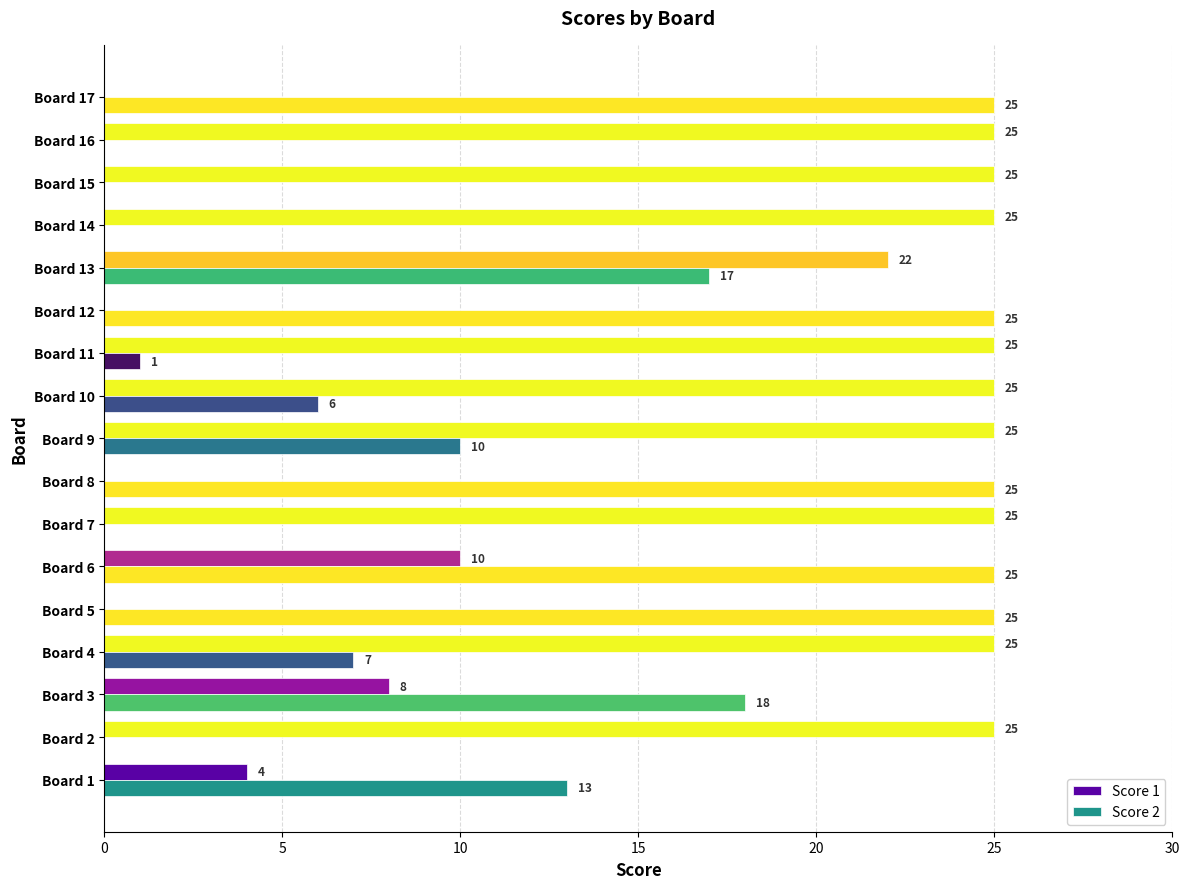

Is the value of Score 2 at Board 2 greater than the value of Score 1 at Board 9?

No